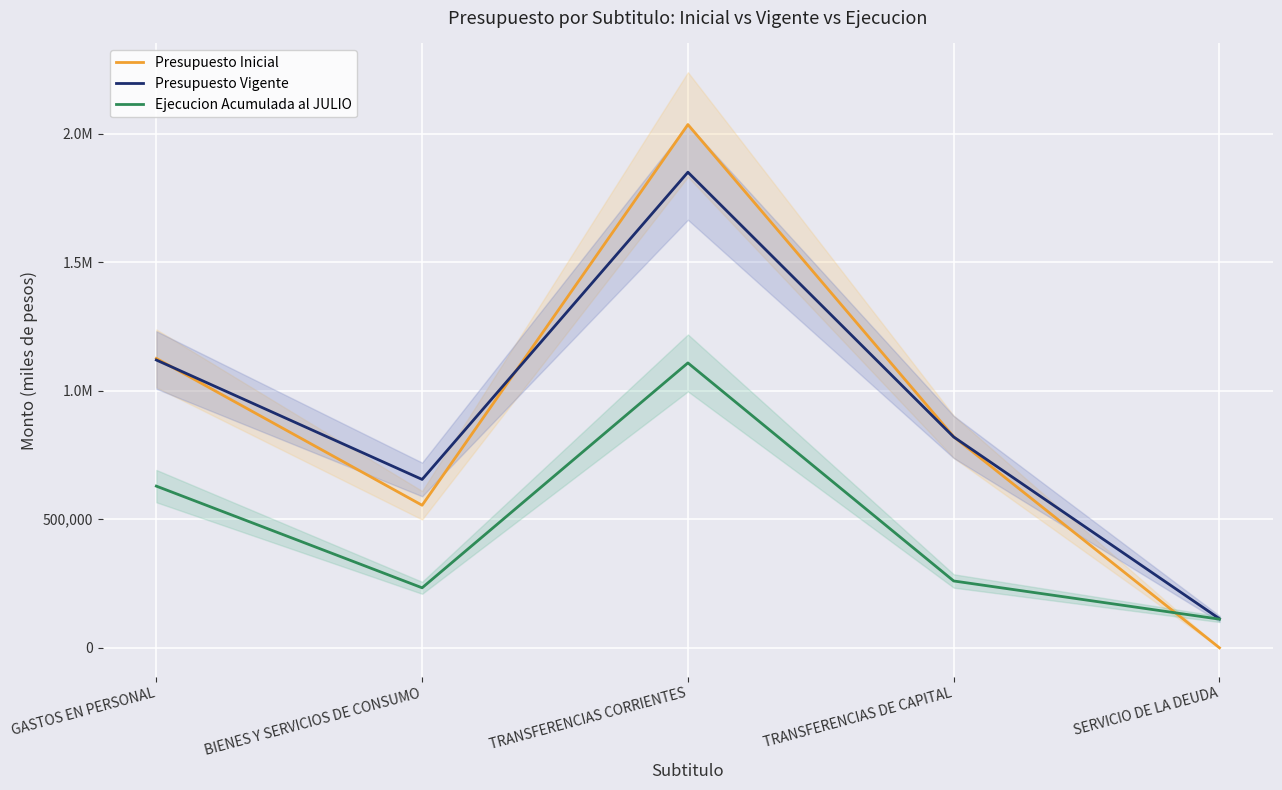

Reading right to left, extract all data points from this chart.

Presupuesto Inicial: SERVICIO DE LA DEUDA=0	TRANSFERENCIAS DE CAPITAL=820800	TRANSFERENCIAS CORRIENTES=2034942	BIENES Y SERVICIOS DE CONSUMO=554469	GASTOS EN PERSONAL=1125496
Presupuesto Vigente: SERVICIO DE LA DEUDA=113239	TRANSFERENCIAS DE CAPITAL=820000	TRANSFERENCIAS CORRIENTES=1849576	BIENES Y SERVICIOS DE CONSUMO=654855	GASTOS EN PERSONAL=1119290
Ejecucion Acumulada al JULIO: SERVICIO DE LA DEUDA=111510	TRANSFERENCIAS DE CAPITAL=260000	TRANSFERENCIAS CORRIENTES=1107968	BIENES Y SERVICIOS DE CONSUMO=233444	GASTOS EN PERSONAL=628853